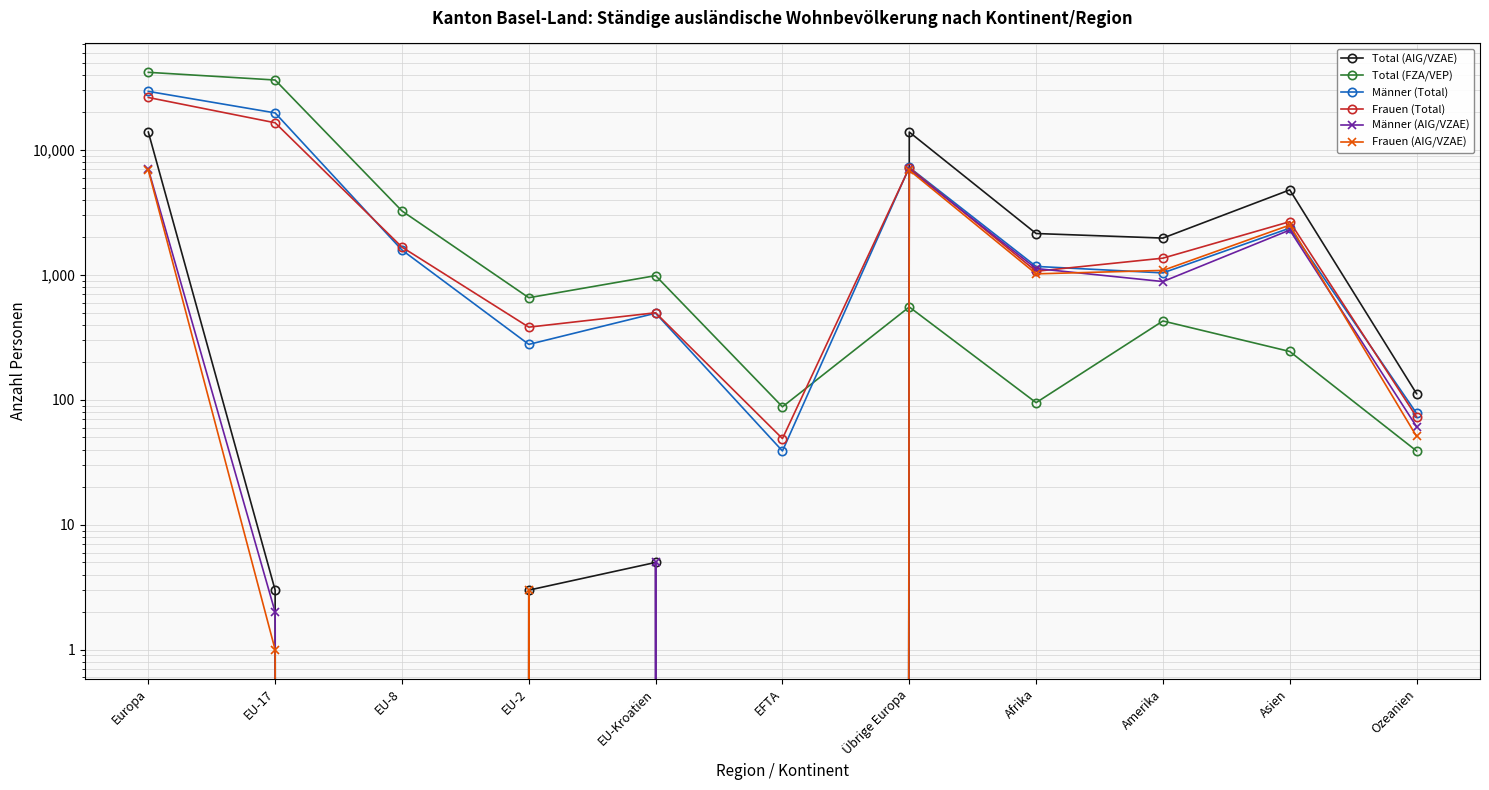

At Afrika, list the series in order from largest to smallest.

Total (AIG/VZAE), Männer (Total), Männer (AIG/VZAE), Frauen (Total), Frauen (AIG/VZAE), Total (FZA/VEP)